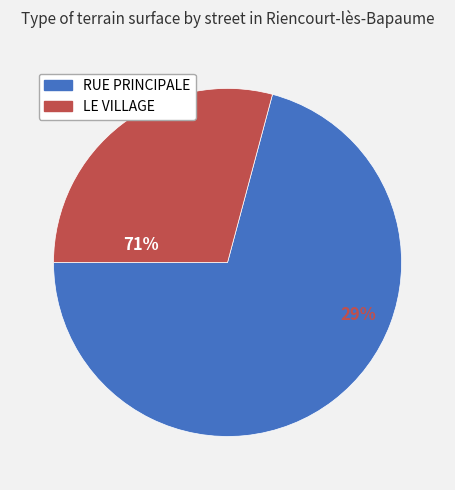

To the nearest percent, what portion does RUE PRINCIPALE represent?

71%